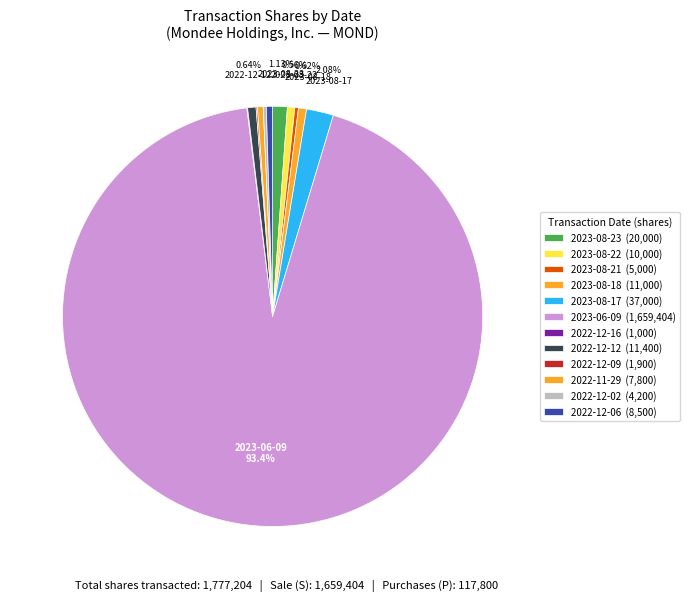

Which slice is the smallest?

2022-12-16